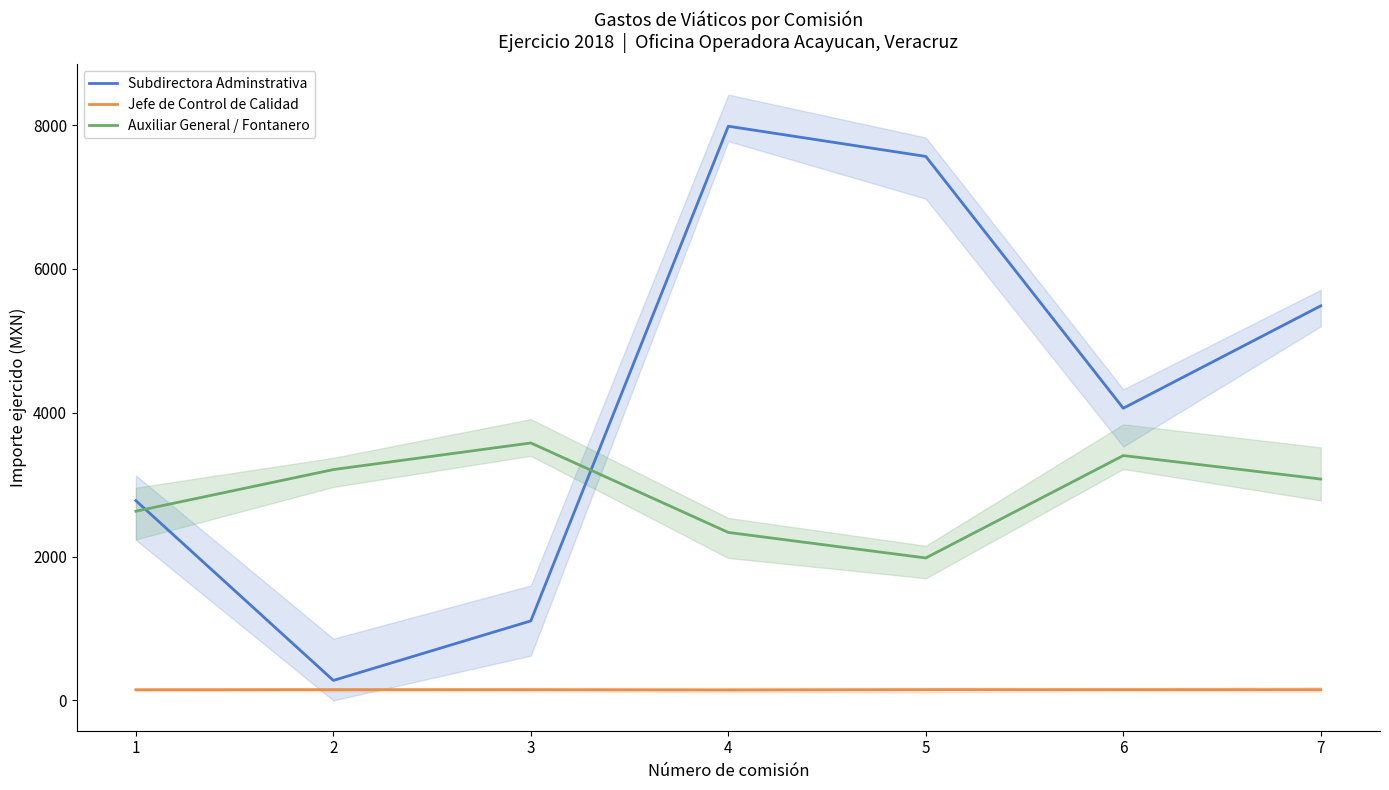

What is the difference between the maximum and second lowest values in the Jefe de Control de Calidad series?

1.5